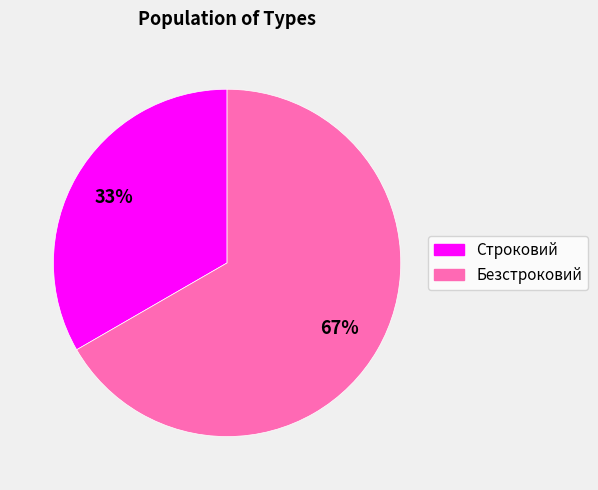

To the nearest percent, what is the combined percentage of Безстроковий and Строковий?

100%